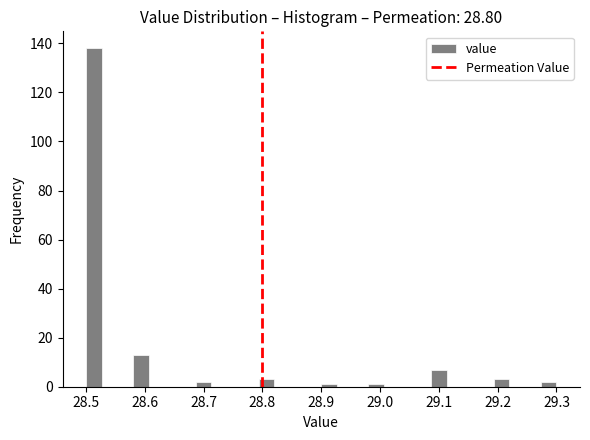

Around what value on the x-axis is the tallest bar? Give the approximate position of its centre, as read against the axis.

28.51